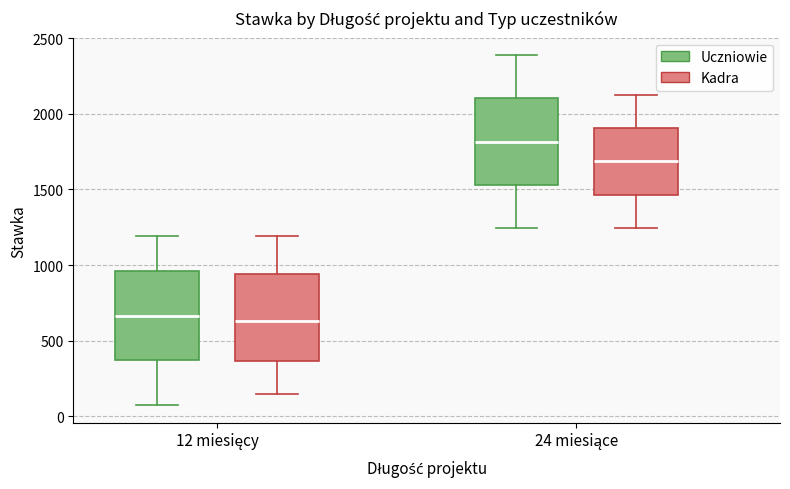

Where does the median line of the box for 12 miesięcy (Uczniowie) sit on the y-axis? The values are not printed on the chart, so give them approximately, as read against the axis.

650